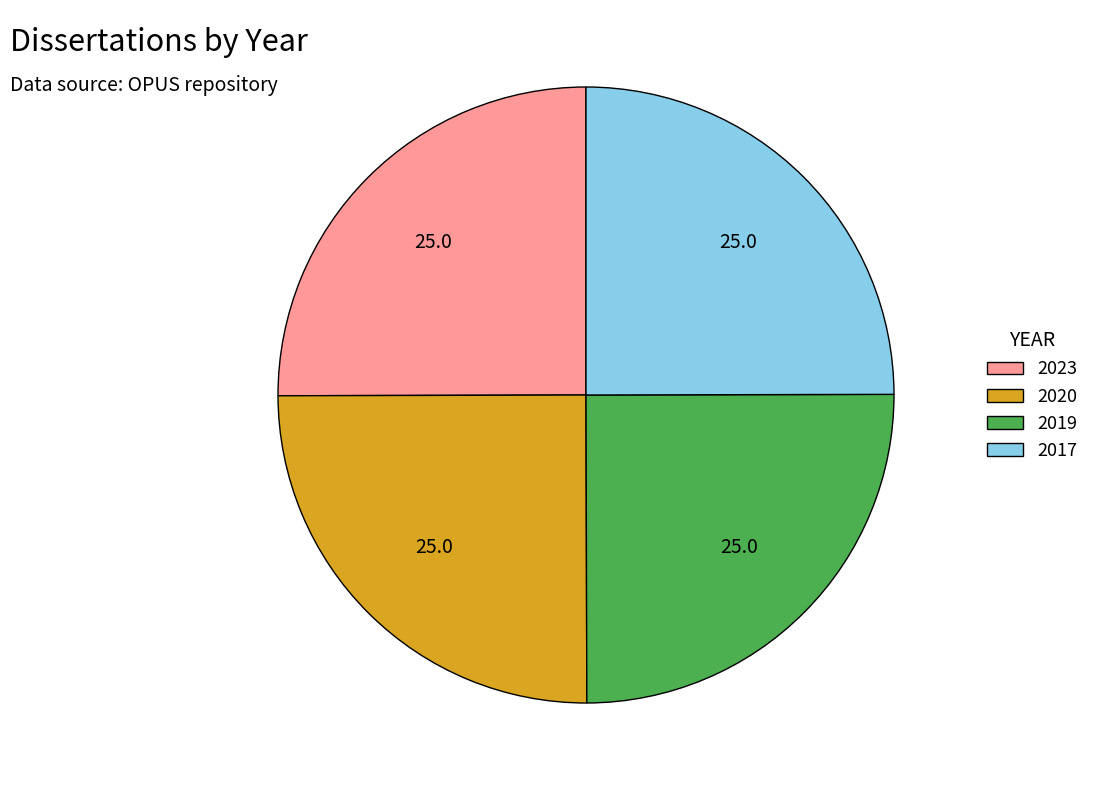

Is it true that 2023 is 25% of the pie?

True